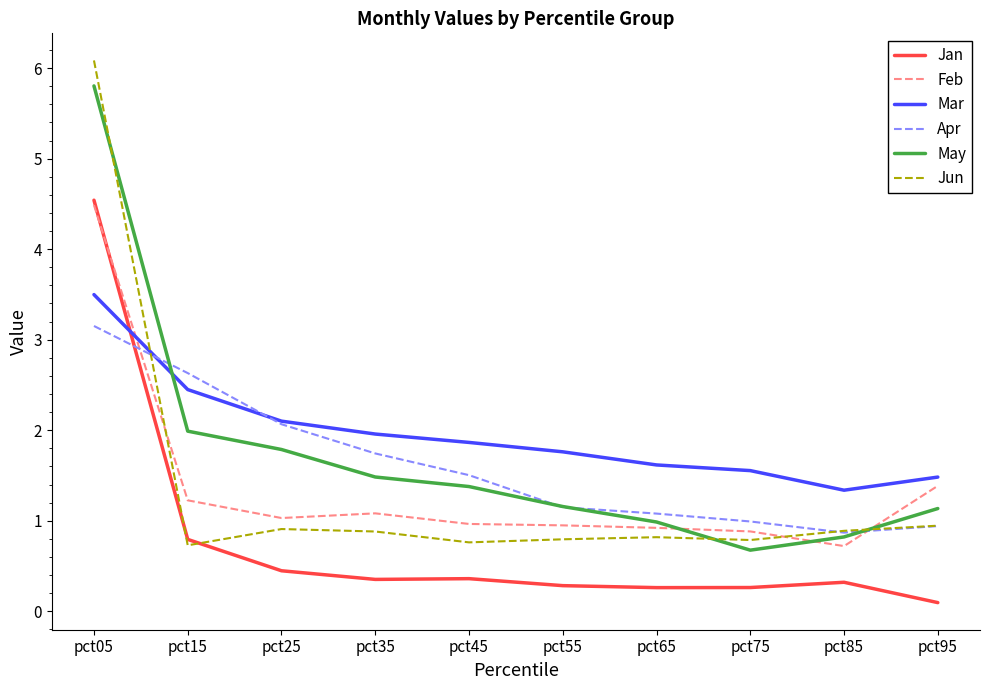

What is the approximate value of Mar at pct55?

1.8